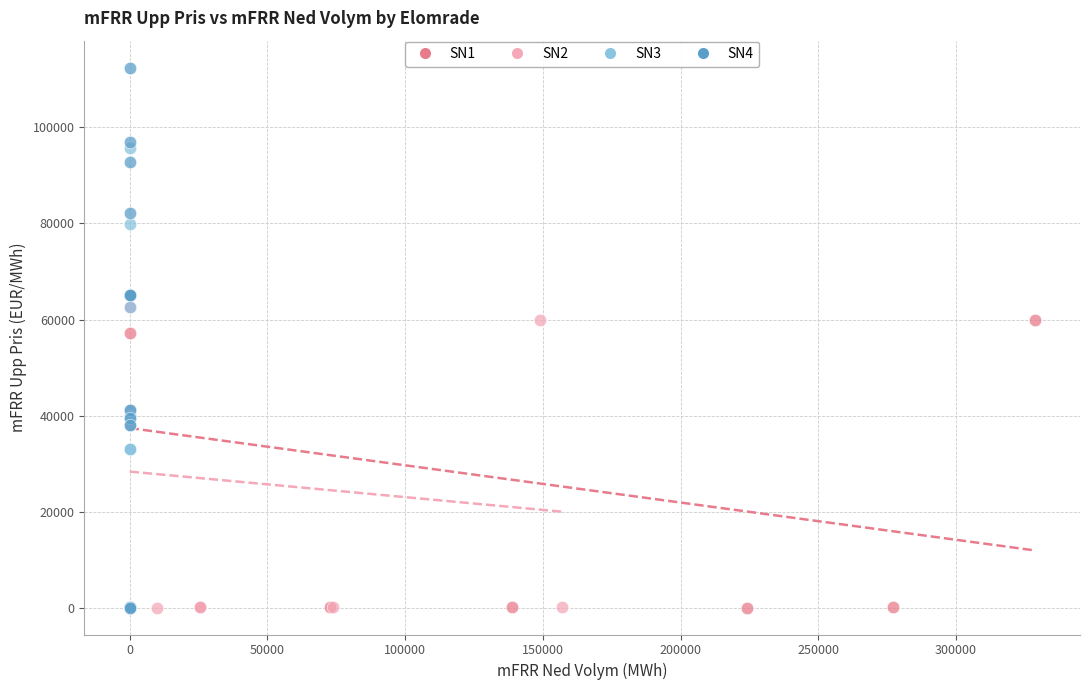

Which series reaches the maximum Y coordinate?

SN4